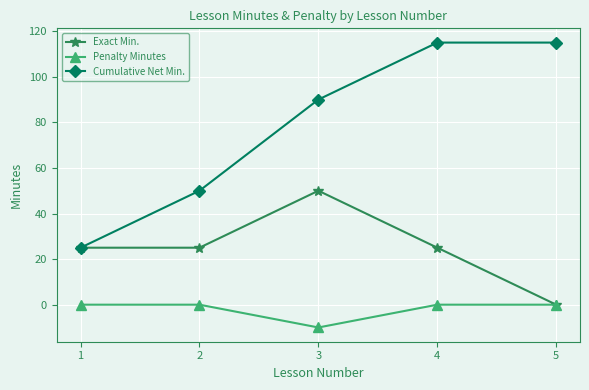

Reading left to right, transcribe all the data shown in this chart.

Exact Min.: 25	25	50	25	0
Penalty Minutes: 0	0	-10	0	0
Cumulative Net Min.: 25	50	90	115	115